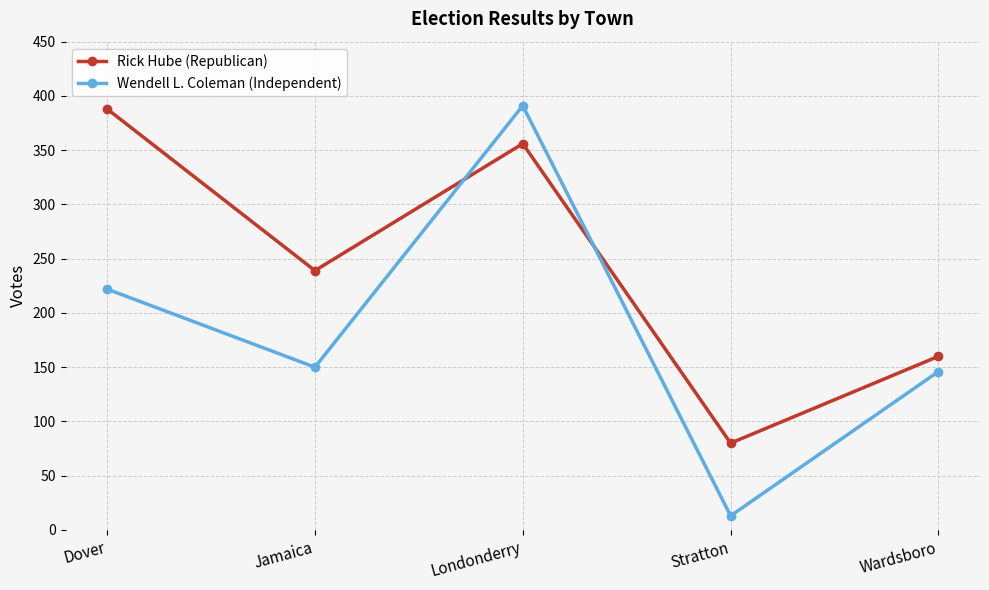

Which series has the largest total across all categories?

Rick Hube (Republican)